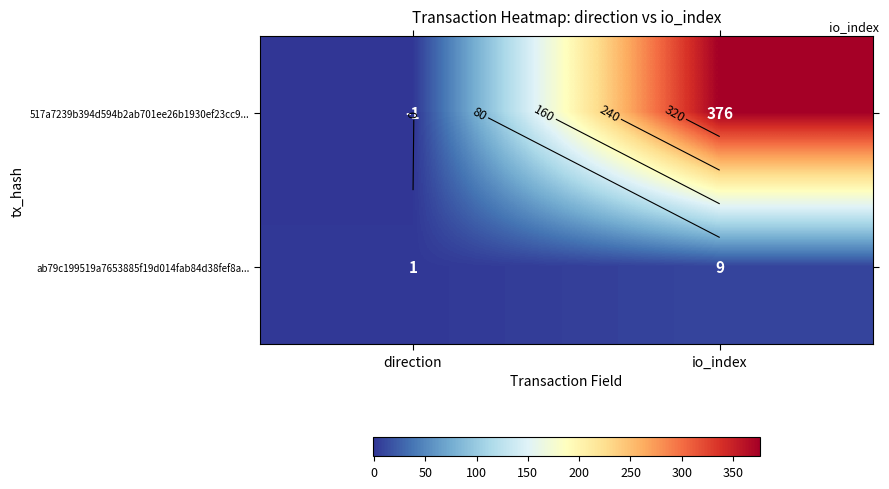

Which category has the highest value in the 517a7239b394d594b2ab701ee26b1930ef23cc9... series?

io_index